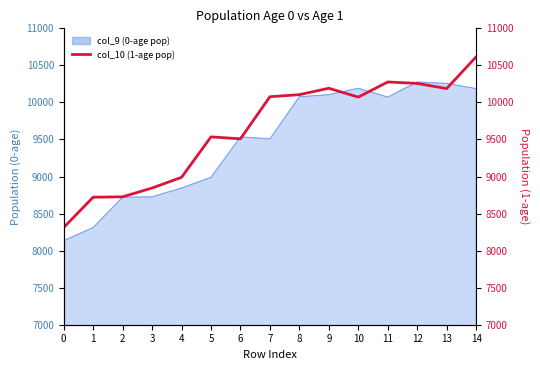

Which has a higher value, 9 or 5?

9